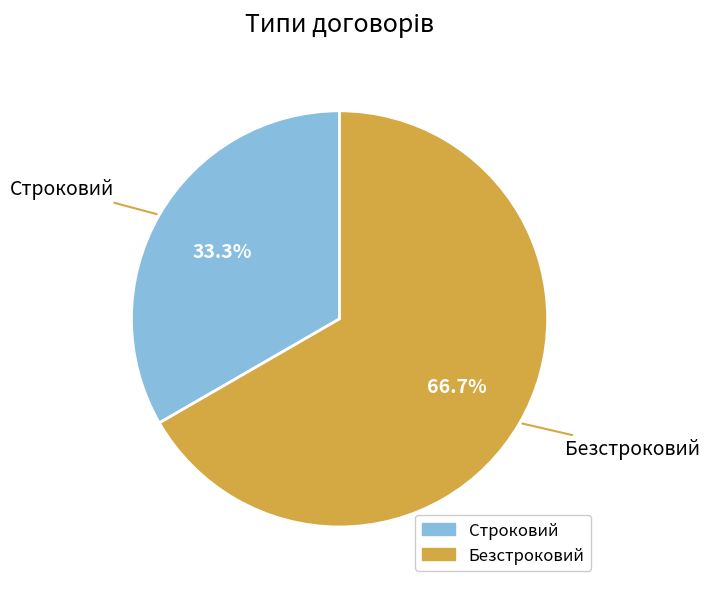

Approximately how many times larger is the value at Безстроковий compared to Строковий?

2.0